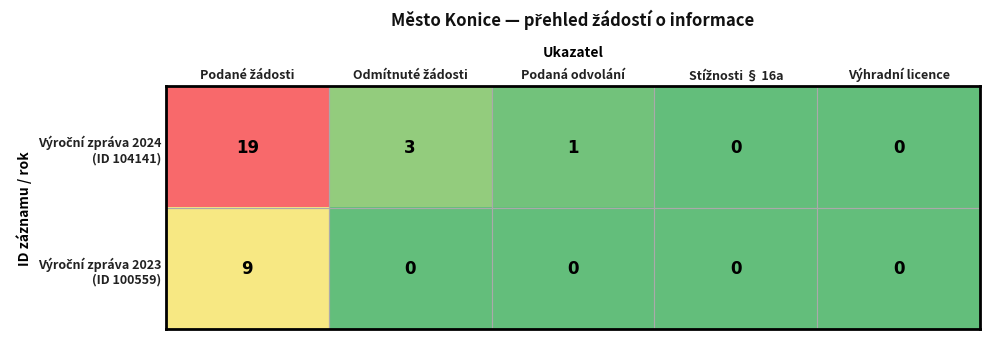

What is the greatest value displayed?

19